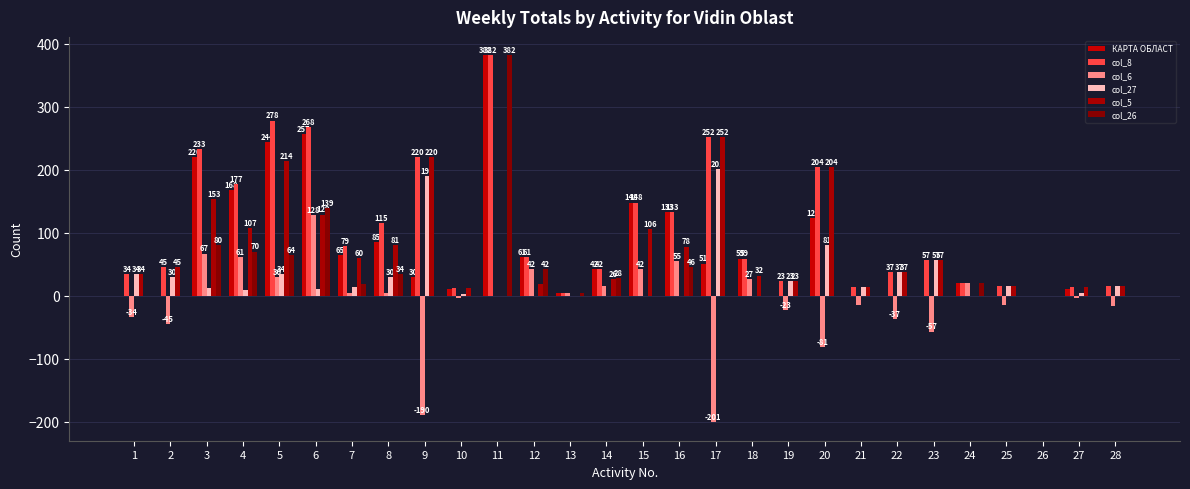

The col_8 series shows 268 at 6. True or false?

True